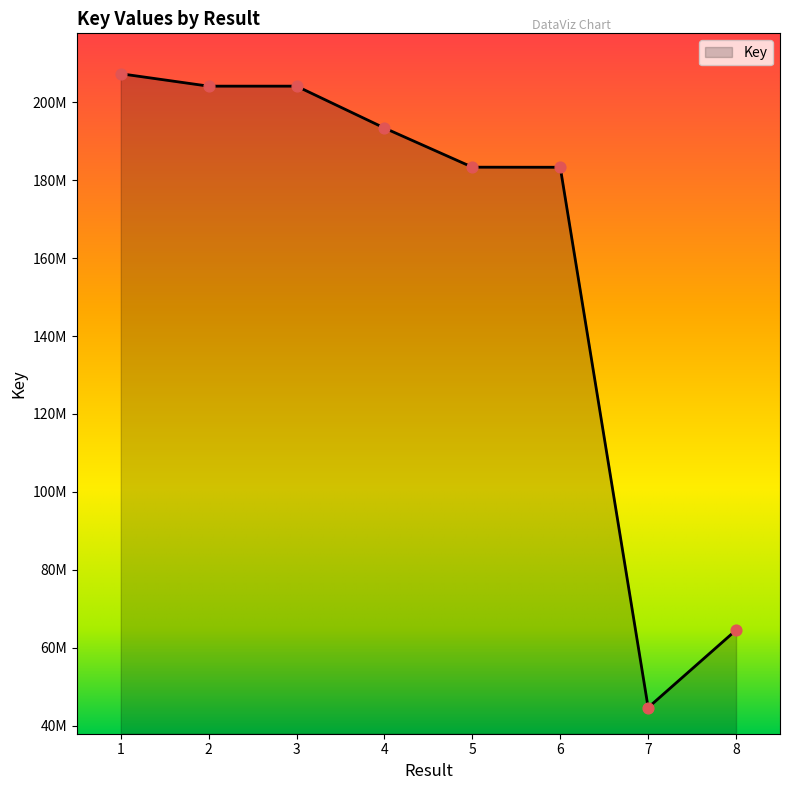

What is the ratio of the value at 7 to the value at 4?

0.2